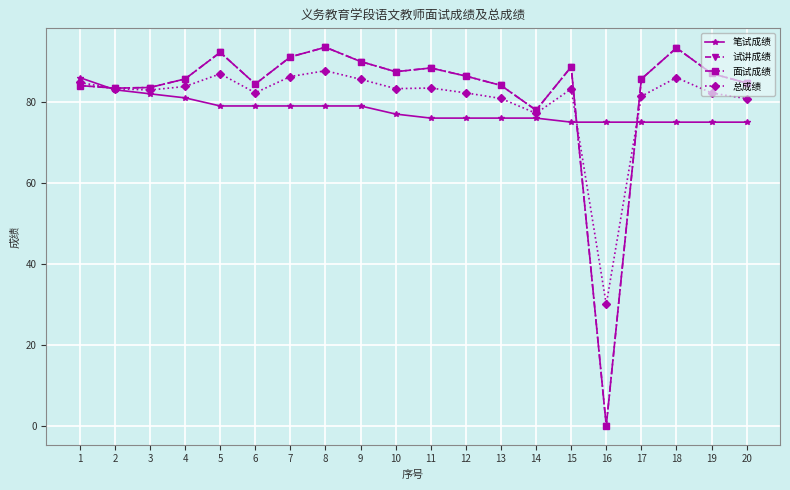

Does the chart have visible grid lines?

Yes